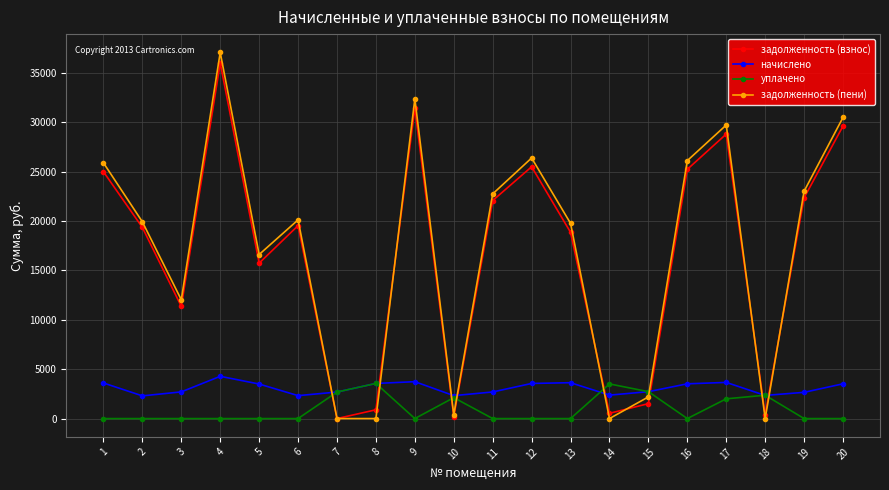

What is the difference between the maximum and minimum values in the задолженность (взнос) series?

36004.3